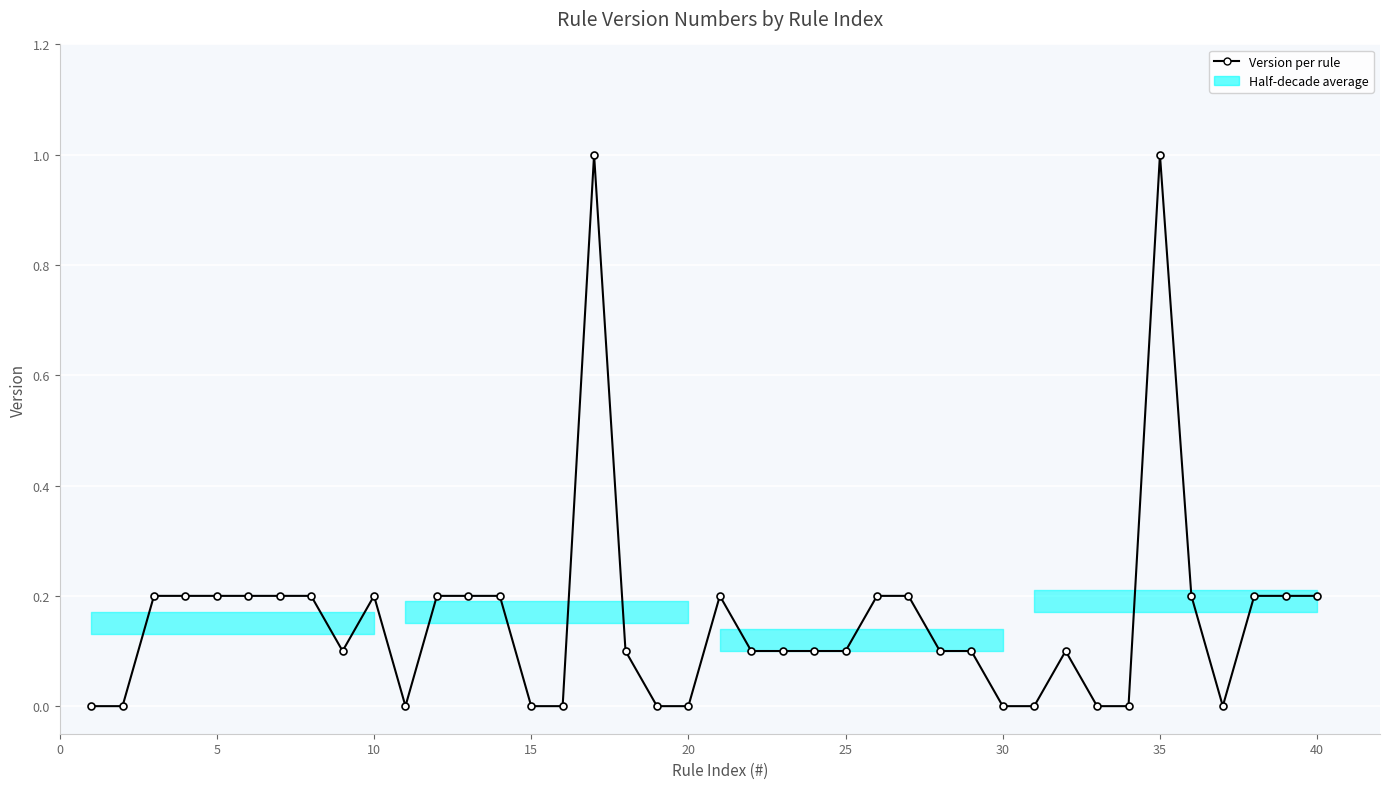

True or false: the data has more than 0 interior local peaks.

True